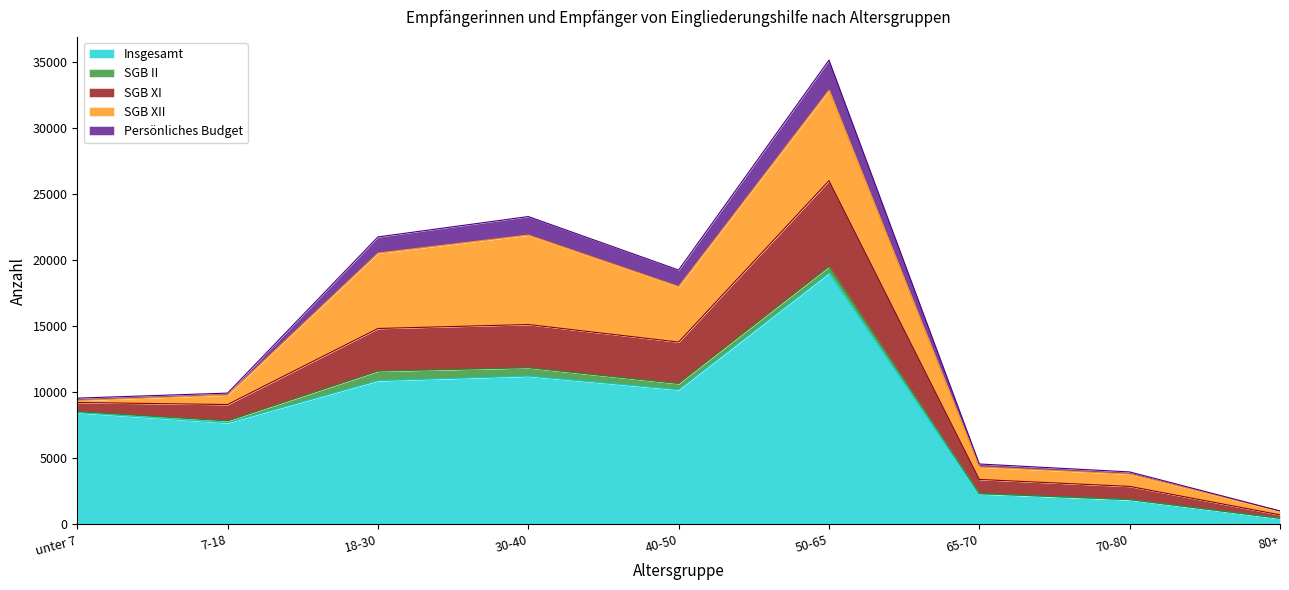

What is the average value of the SGB XI series?

2265